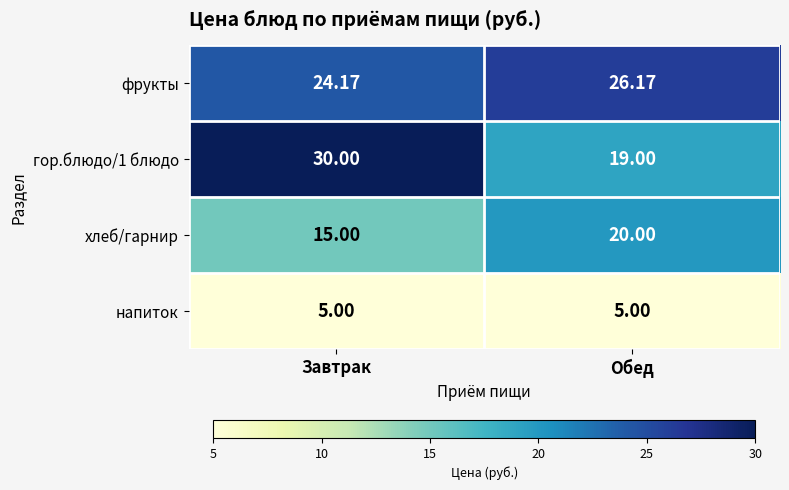

List the labels in order of гор.блюдо/1 блюдо value, smallest first.

Обед, Завтрак